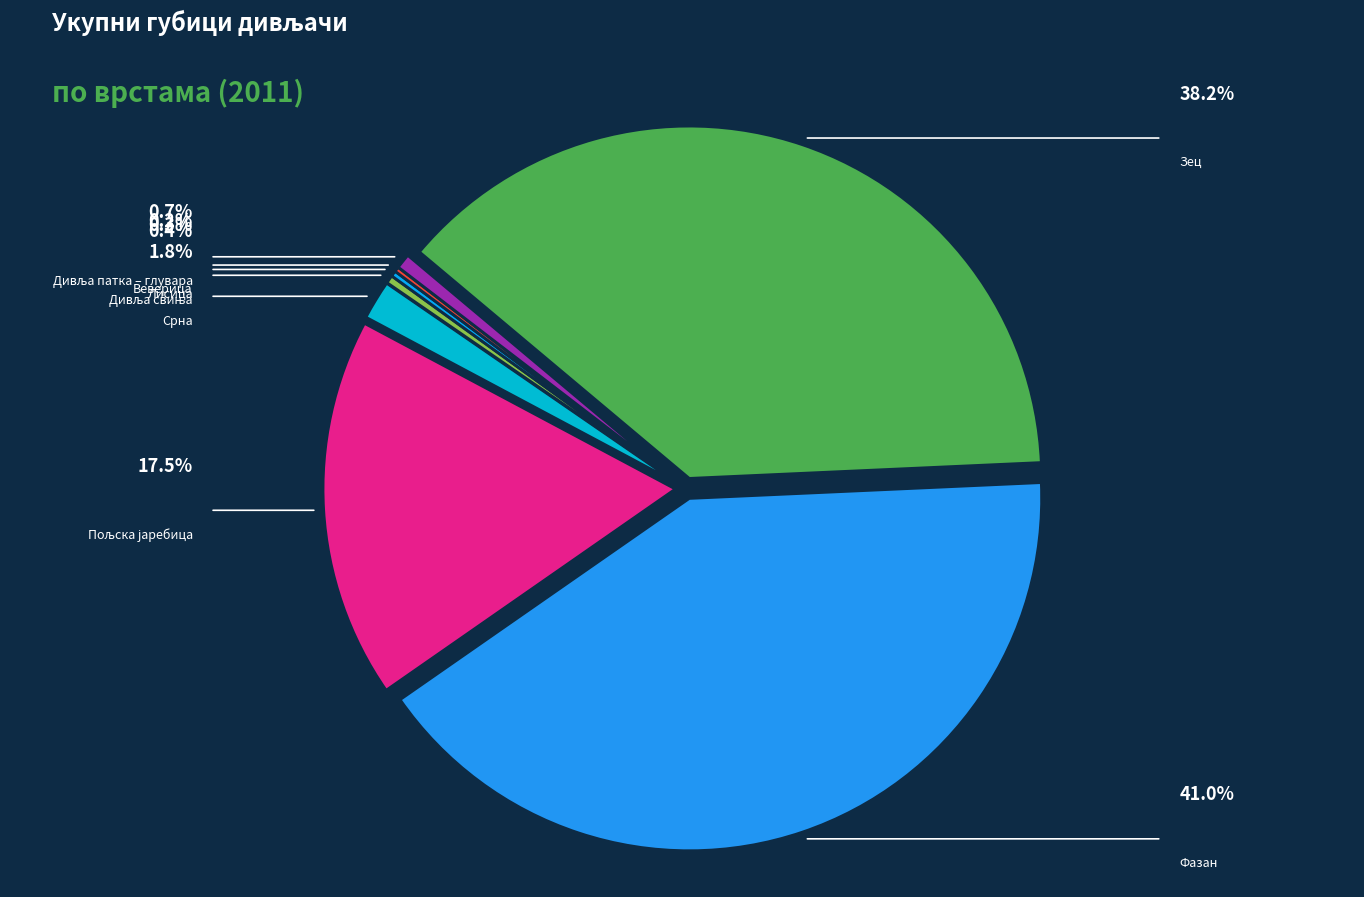

Between Зец and Срна, which is larger?

Зец